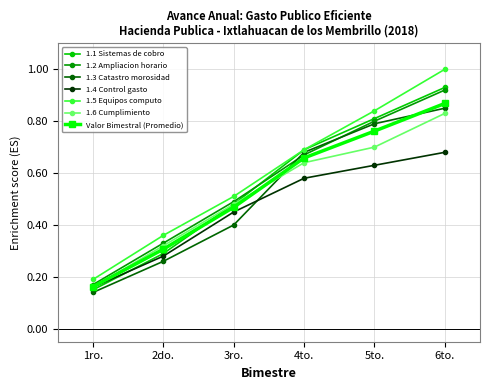

Which series has the widest spread of values?

1.5 Equipos computo